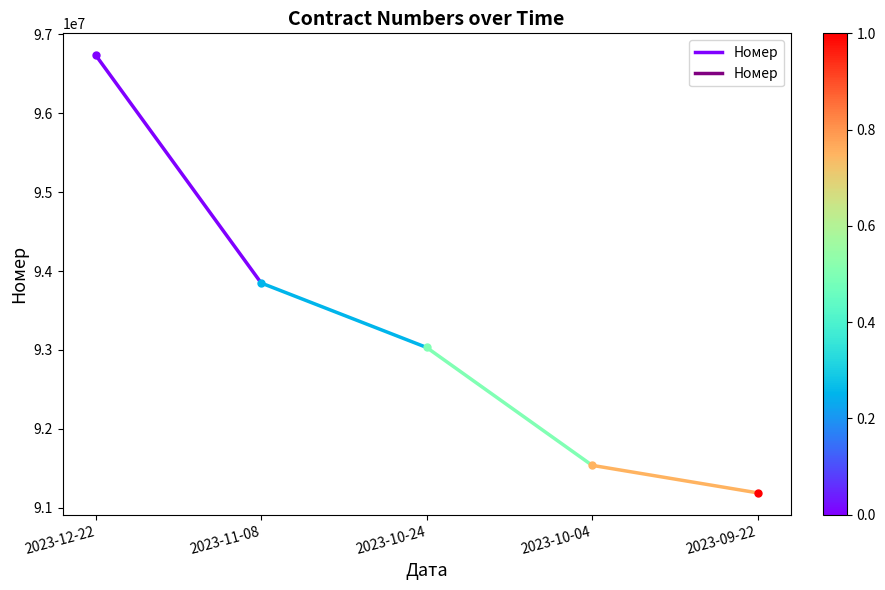

What is the value of the 1st point from the left?

96734152